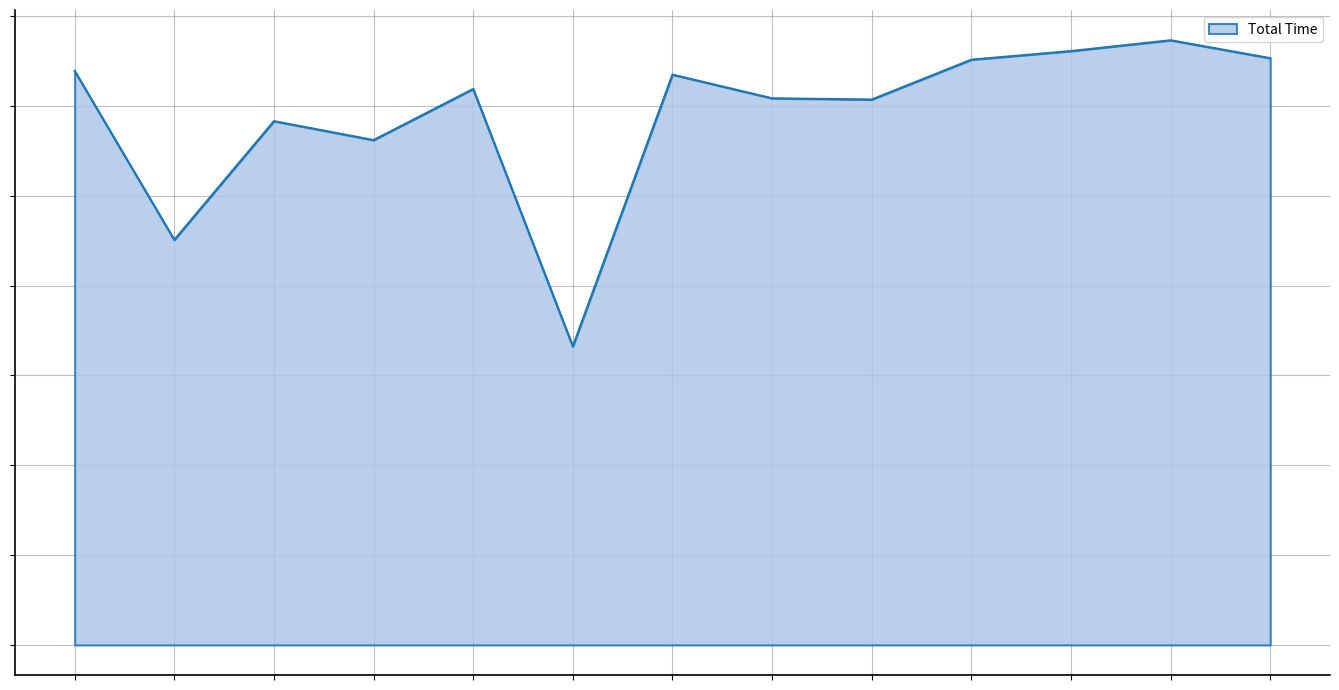

Does the chart display data point markers on the line(s)?

No